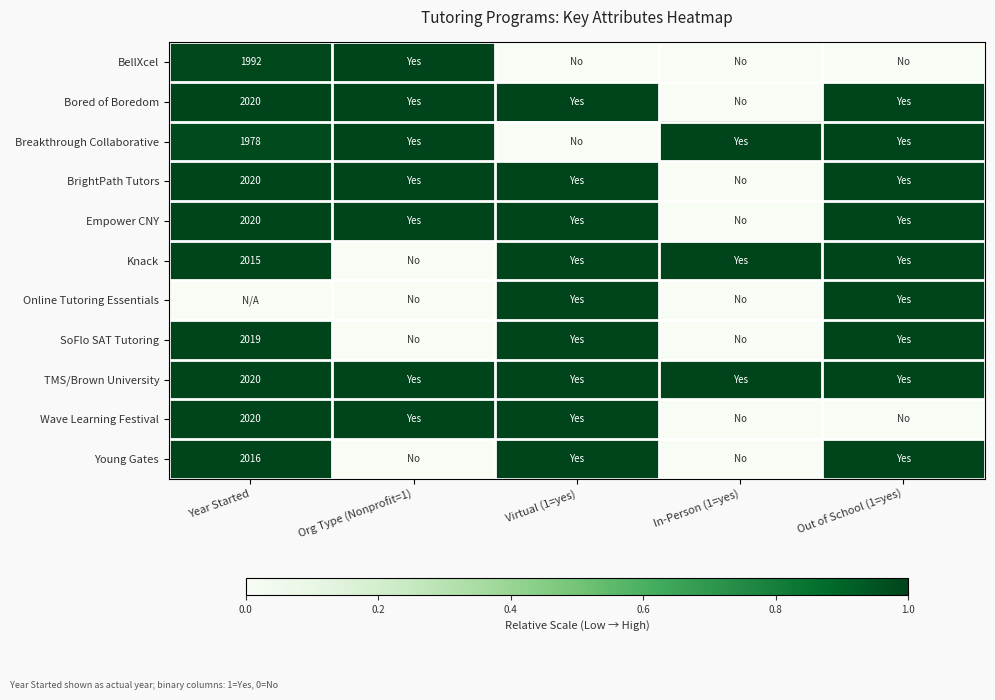

Is the value of Young Gates at Year Started greater than the value of BellXcel at Year Started?

Yes